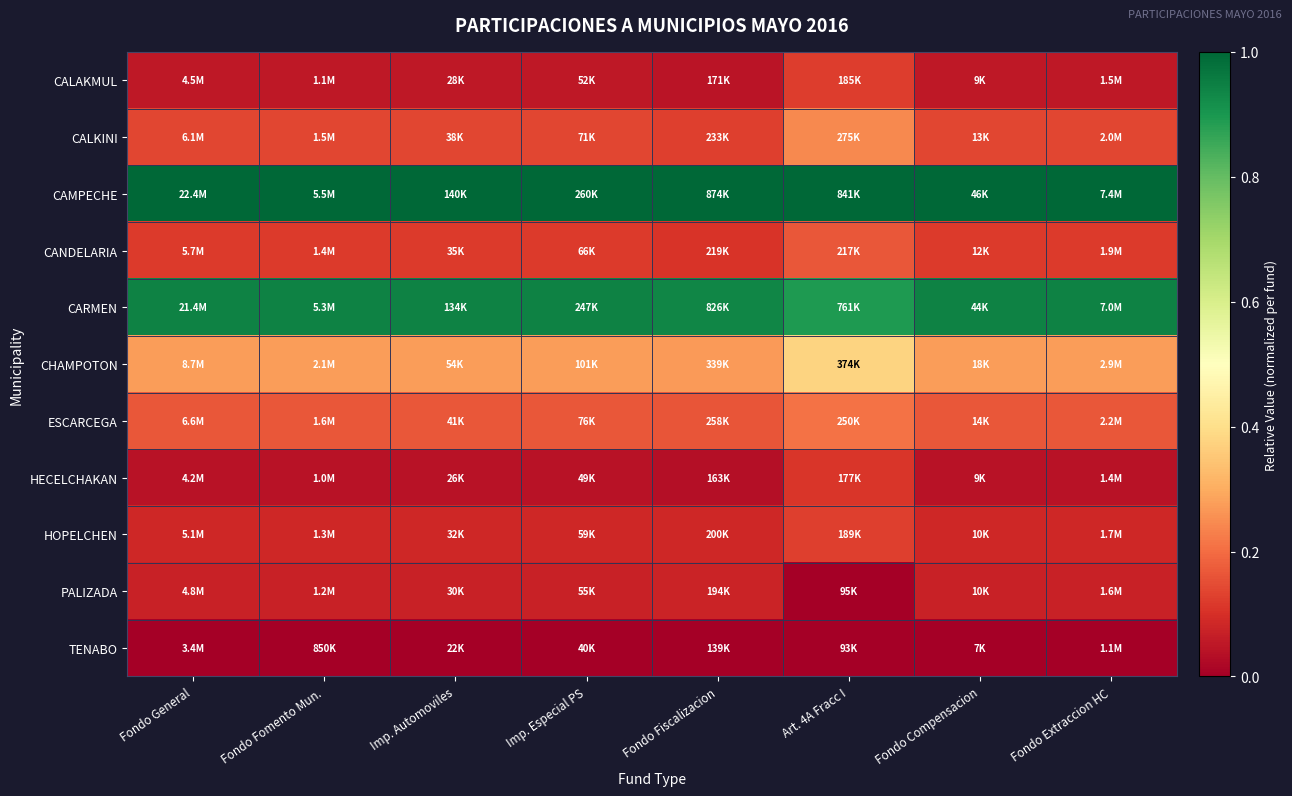

How many data points does each series have?

8